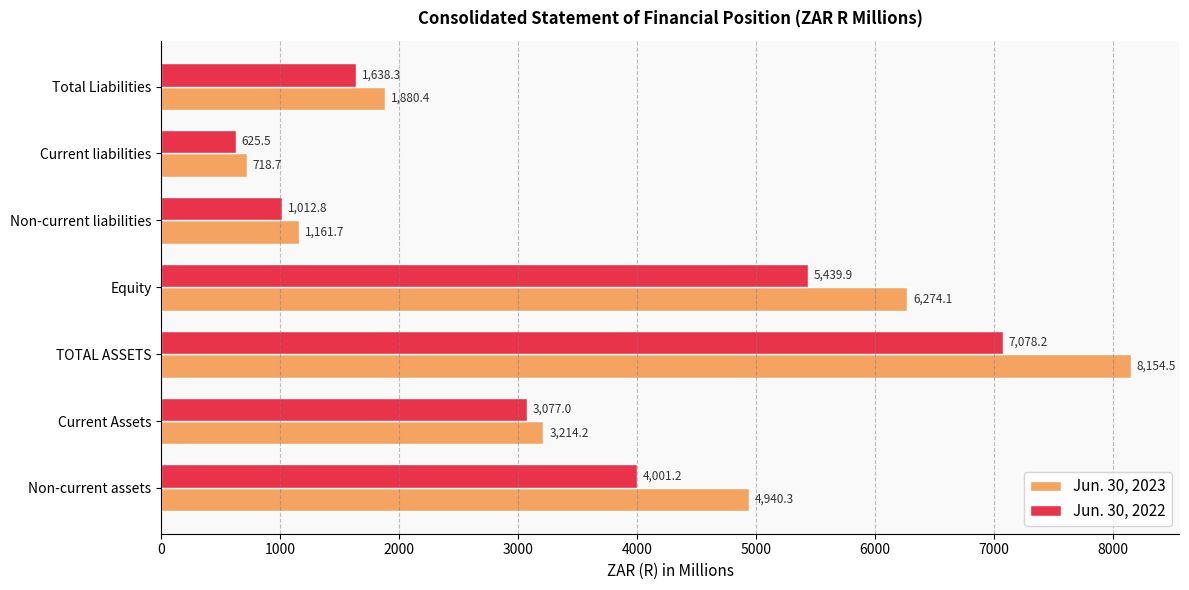

The value of Jun. 30, 2023 at Equity is 2783.5. True or false?

False